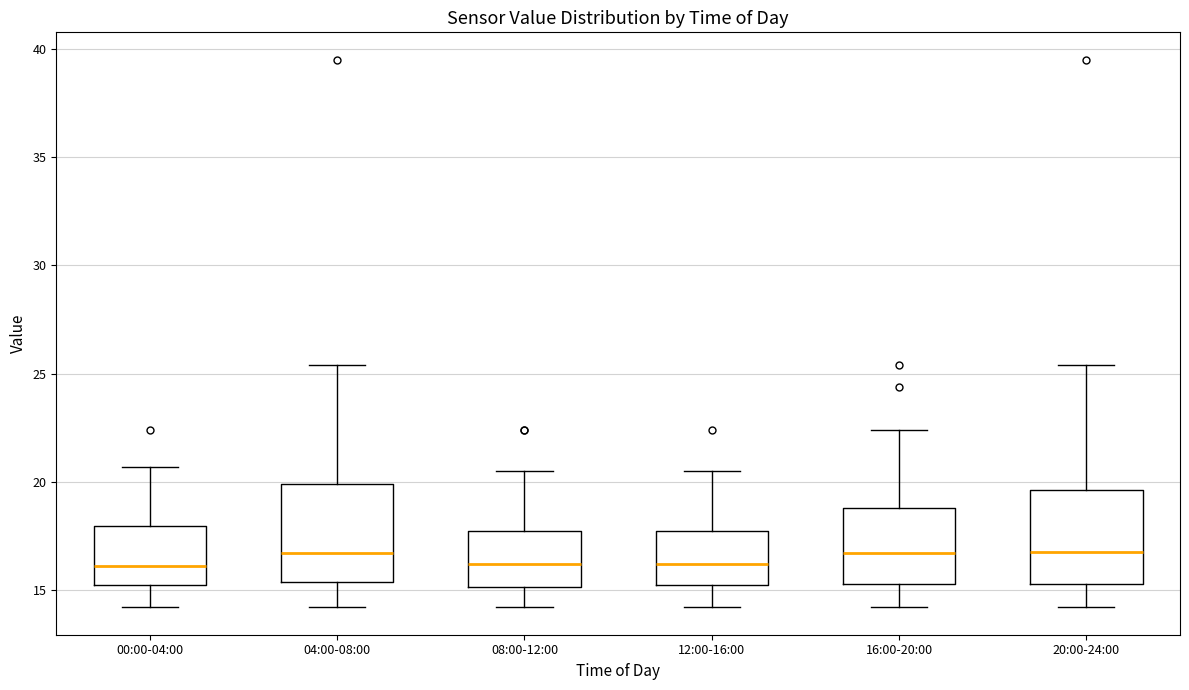

Reading left to right, read every box against the y-axis: the position of its median line, the range the box covers, and the ends of its whiskers. The values are not printed on the chart, so give them approximately, as read against the axis.

00:00-04:00: median 16.0, box 15.5 to 18.0, whiskers 14.0 to 20.5
04:00-08:00: median 16.5, box 15.5 to 20.0, whiskers 14.0 to 25.5
08:00-12:00: median 16.0, box 15.0 to 18.0, whiskers 14.0 to 20.5
12:00-16:00: median 16.0, box 15.0 to 18.0, whiskers 14.0 to 20.5
16:00-20:00: median 16.5, box 15.5 to 19.0, whiskers 14.0 to 22.5
20:00-24:00: median 17.0, box 15.5 to 19.5, whiskers 14.0 to 25.5